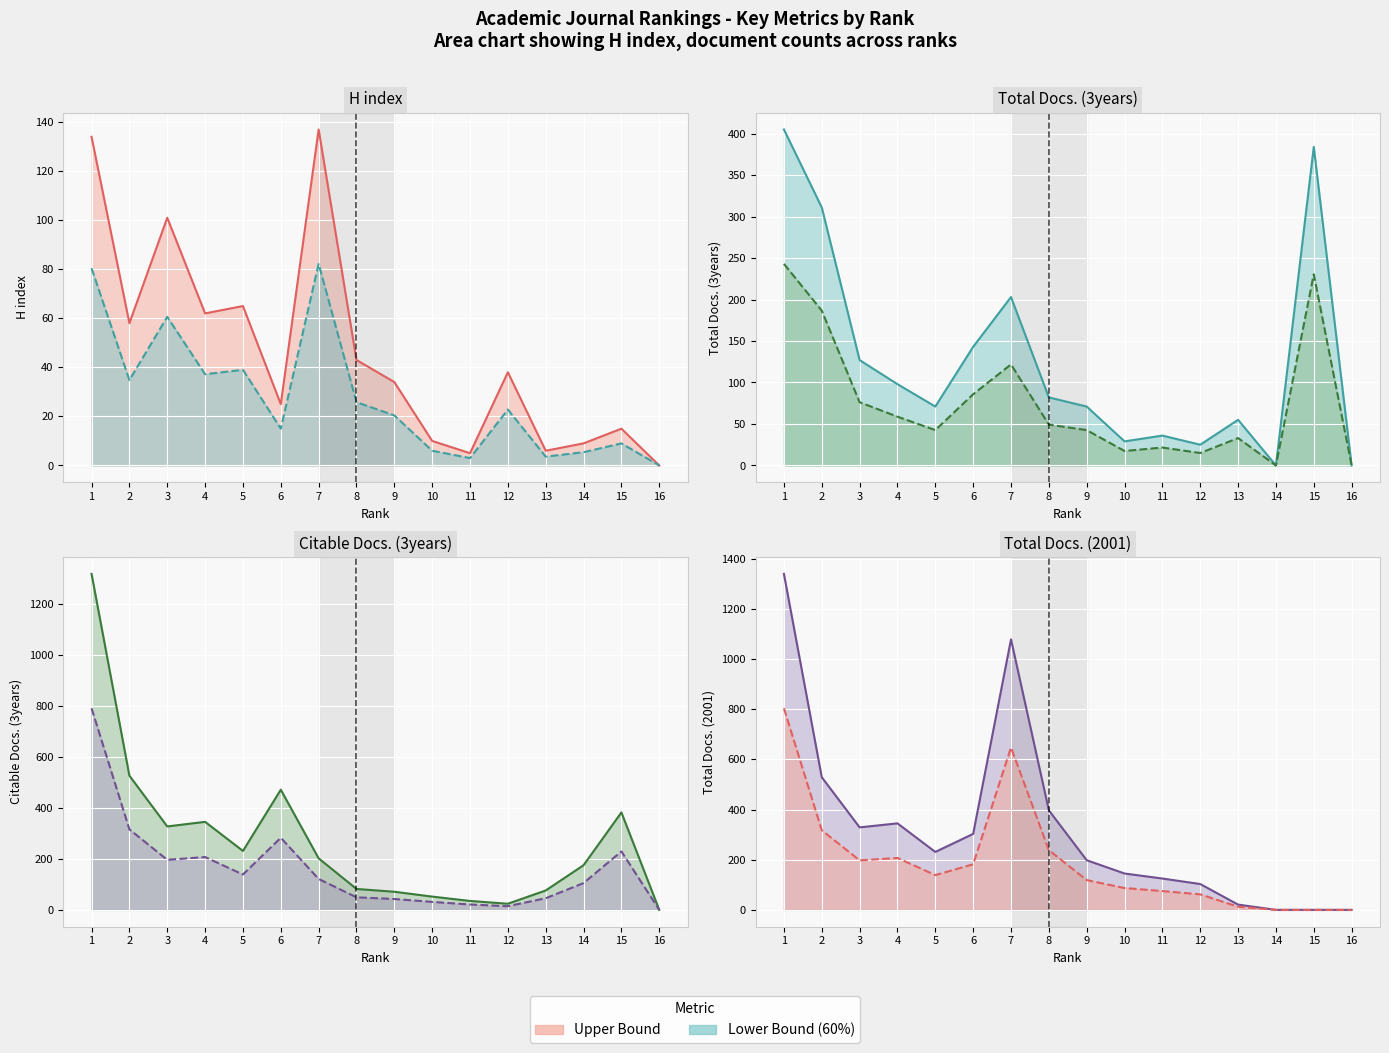

What is the difference between the H index values at 1 and 14?

125